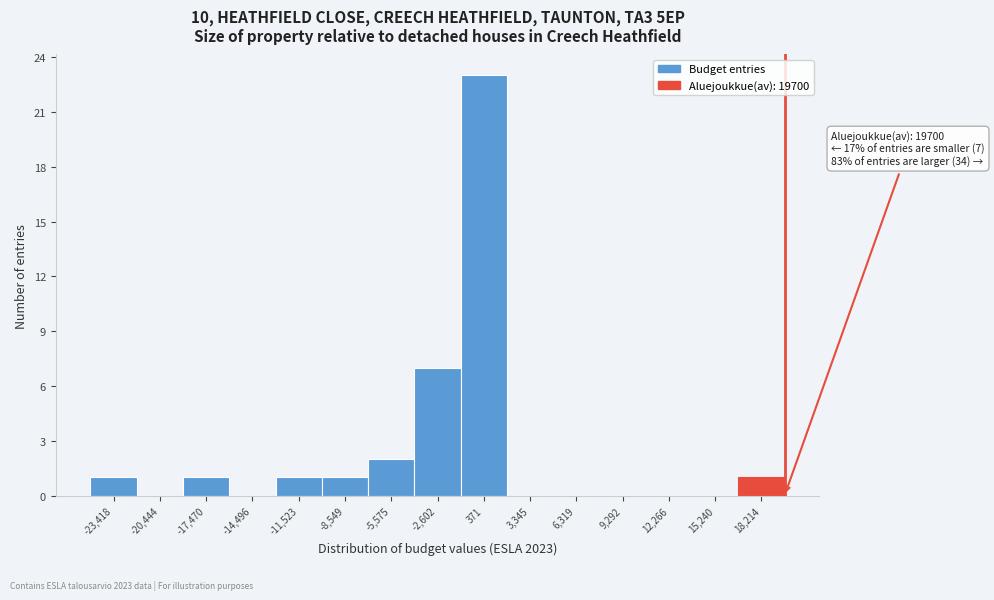

Over which range of the x-axis is the bar tallest?

-1000 to 2000